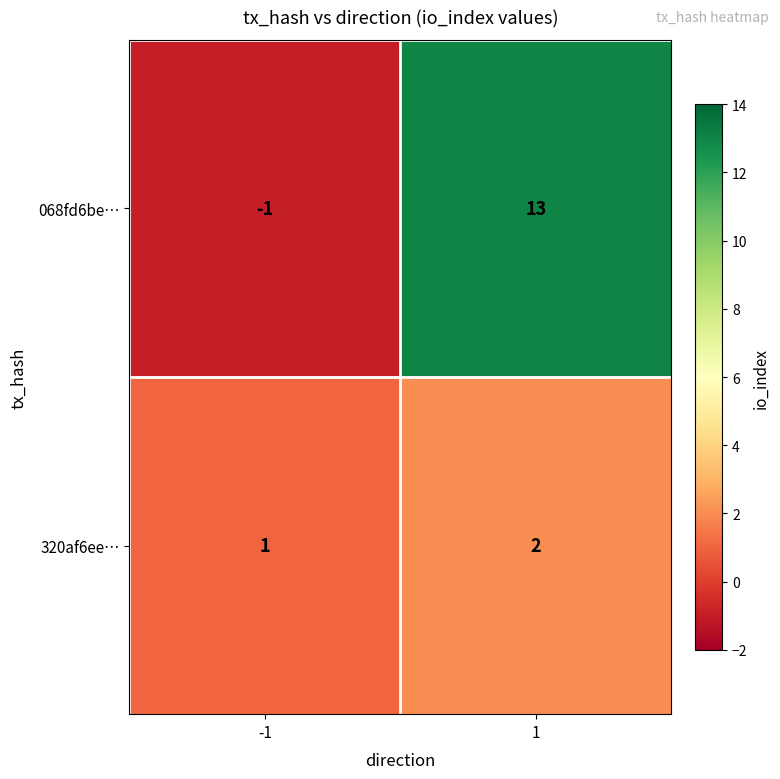

At how many categories does at least one series exceed 0?

2